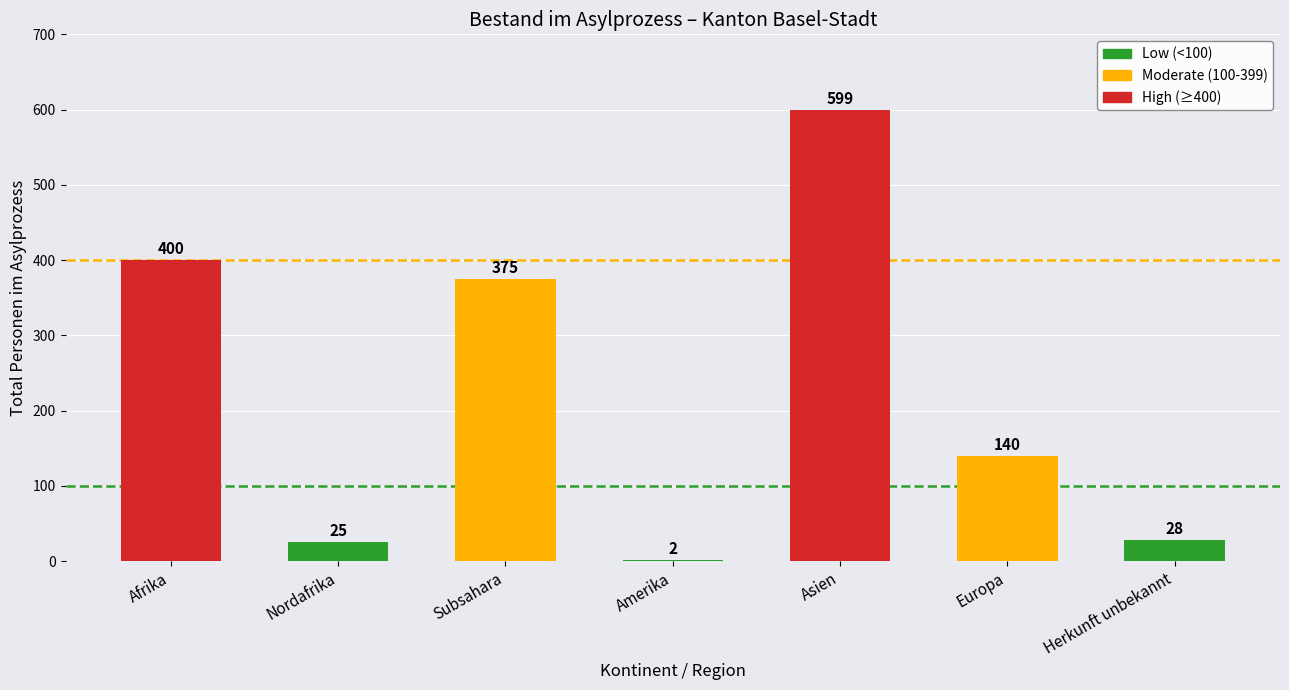

What is the label of the 2nd bar from the left?

Nordafrika